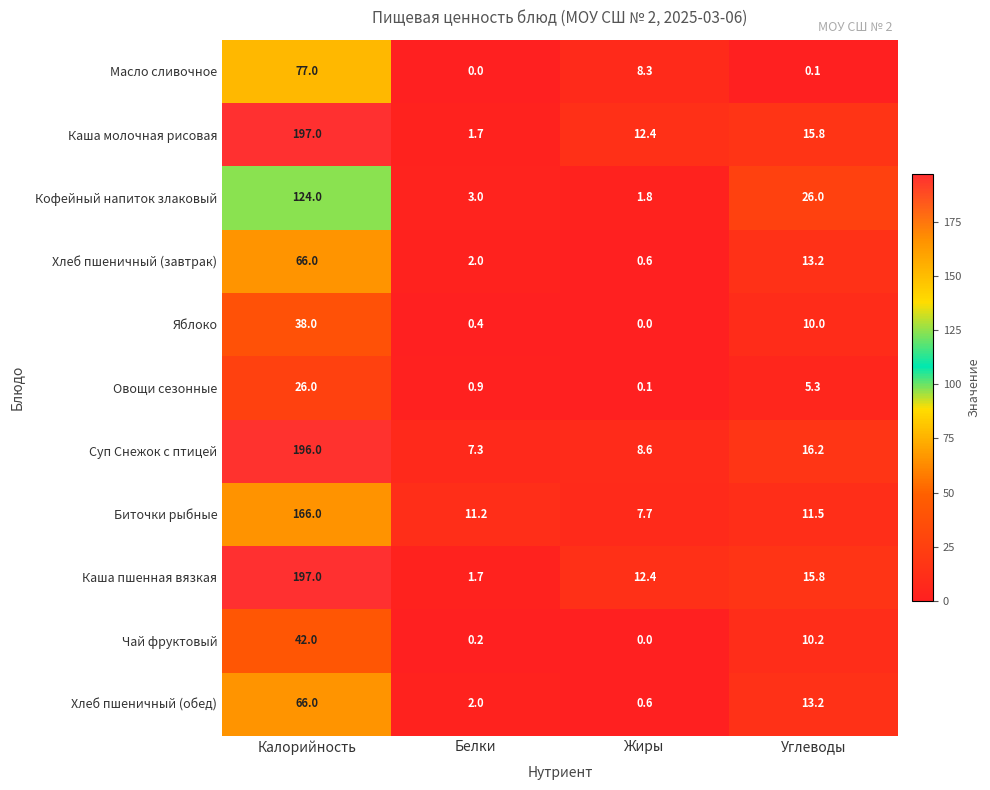

The Биточки рыбные series shows 11.5 at Углеводы. True or false?

True